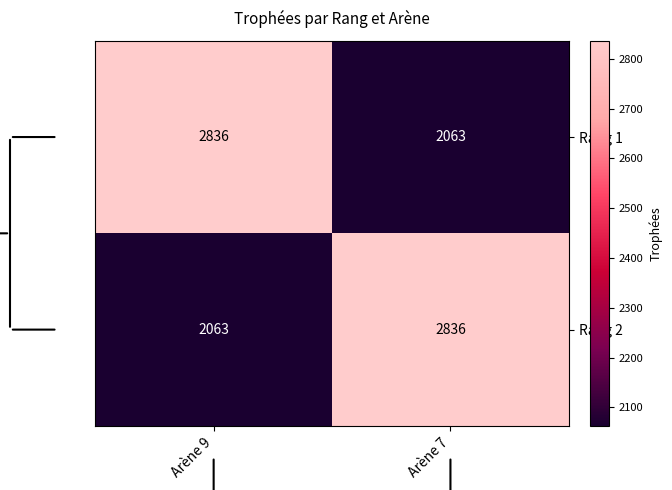

What is the difference between the highest and lowest values at Arène 9?

773